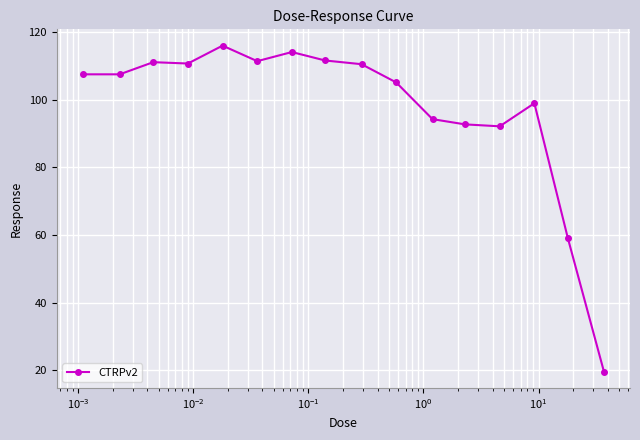

What is the value of the 6th point from the left?

111.5